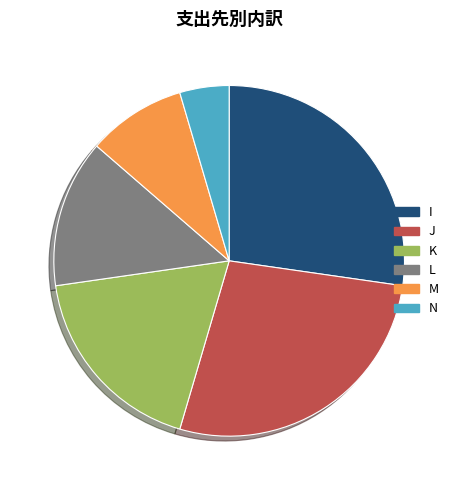

Combined, do L and J account for over 50%?

No